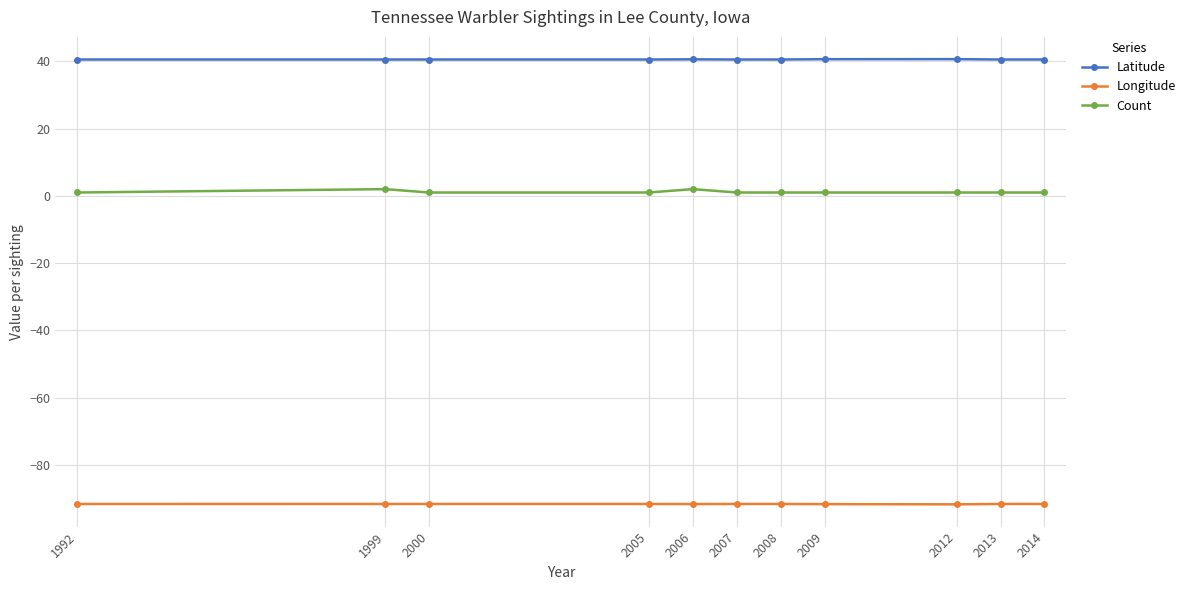

Is it true that Latitude equals 40.6 at 2009?

True